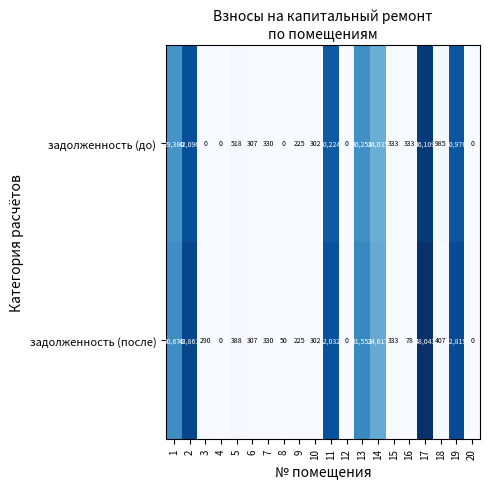

At which label does задолженность (до) reach its peak?

17